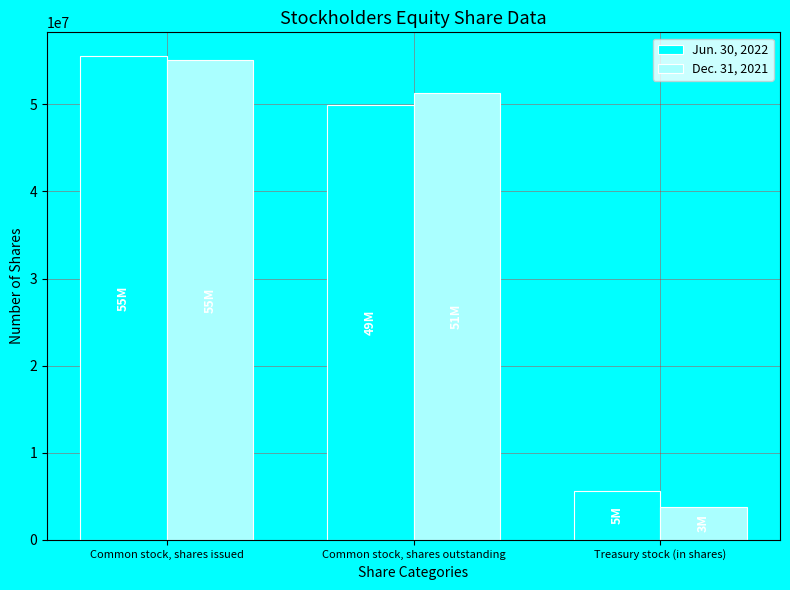

Which series changed the most between Common stock, shares issued and Treasury stock (in shares)?

Dec. 31, 2021